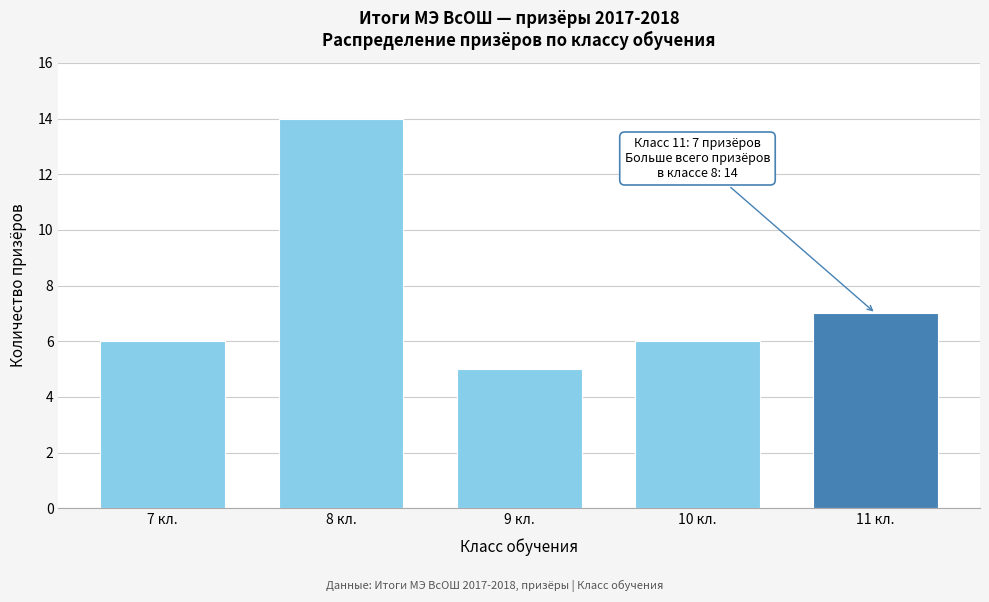

Reading left to right, transcribe all the data shown in this chart.

6	14	5	6	7